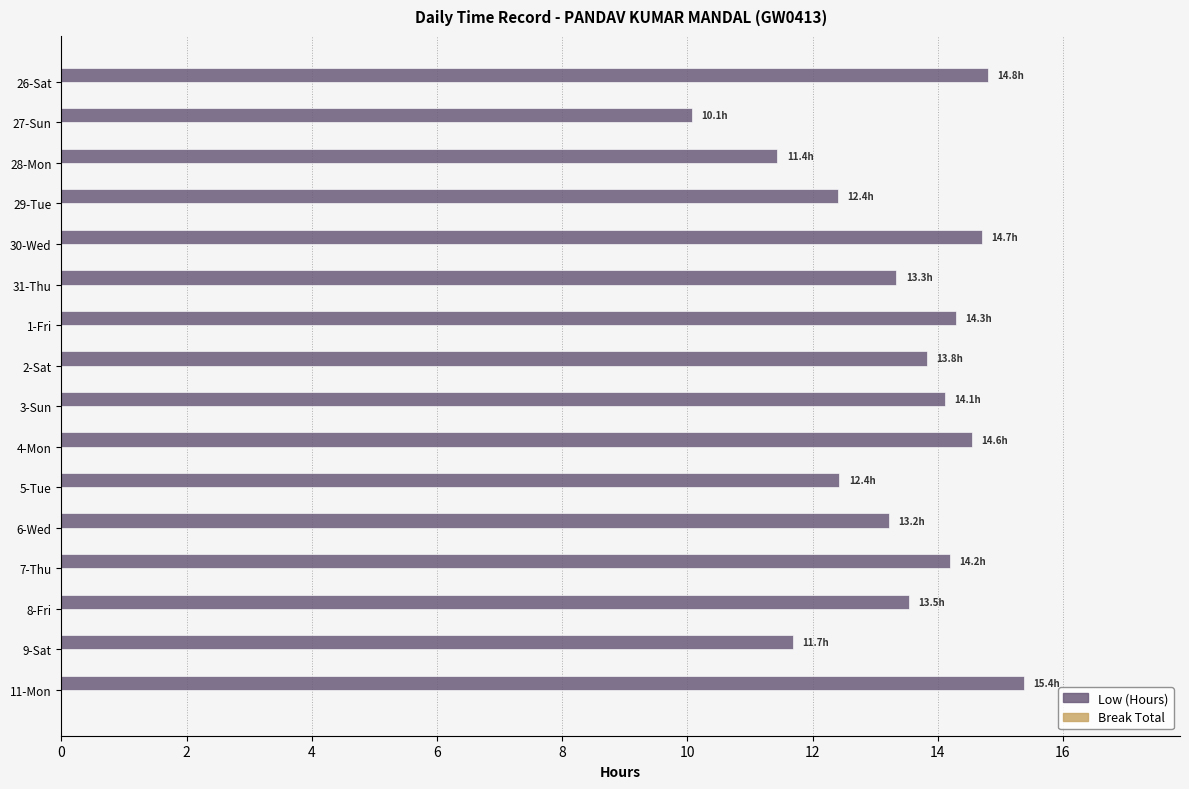

Are the bars grouped side by side (vs. stacked)?

No